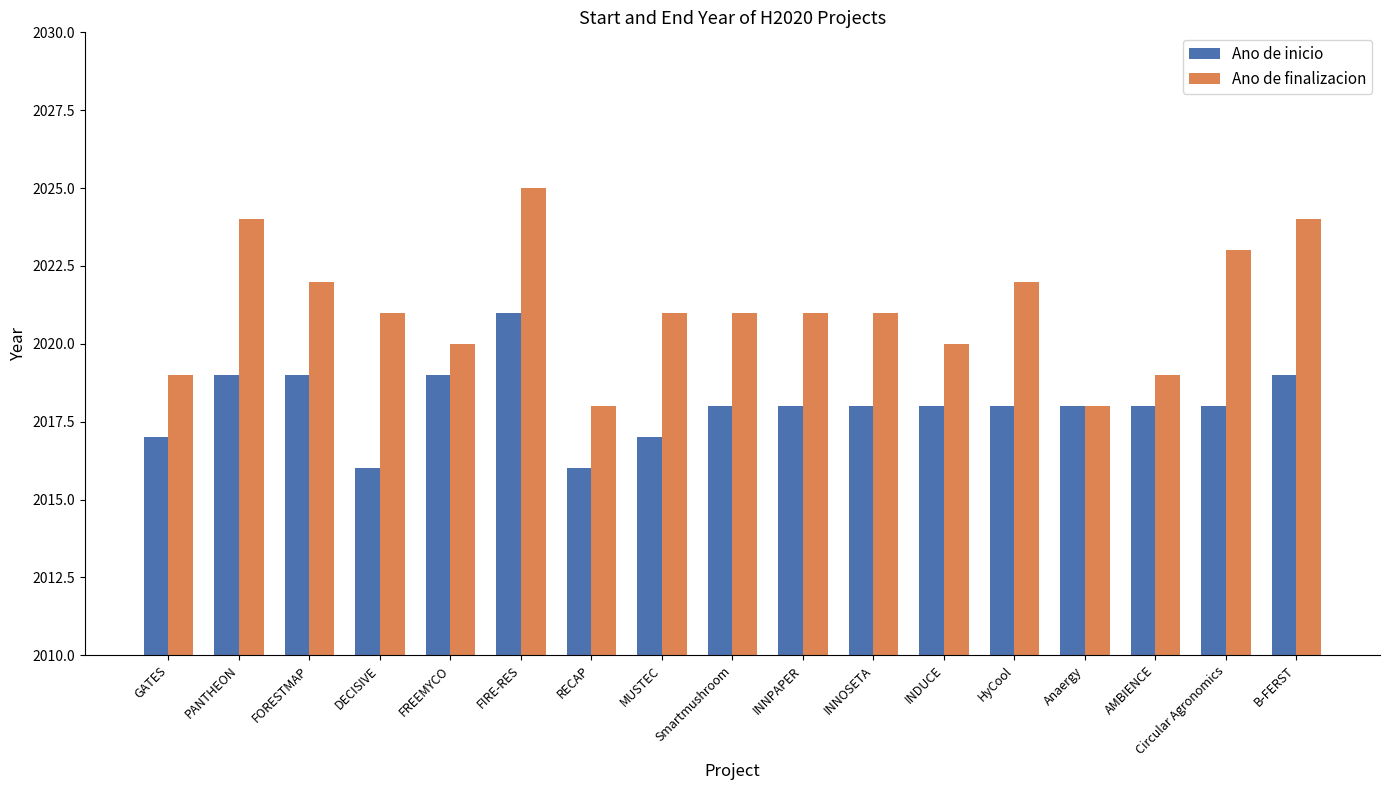

What is the difference between the second highest and minimum values in the Ano de finalizacion series?

6